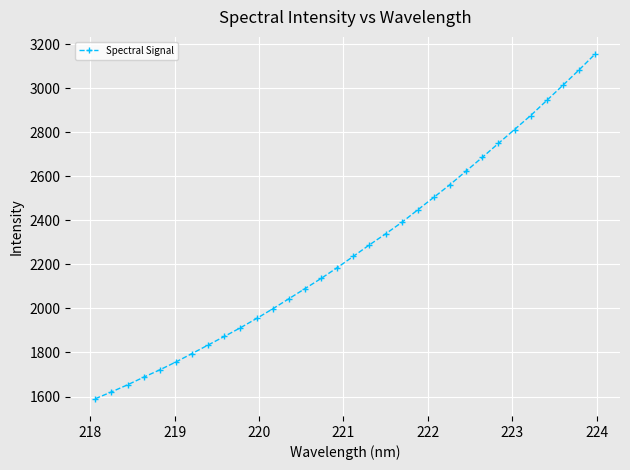

What is the average value?

2267.6